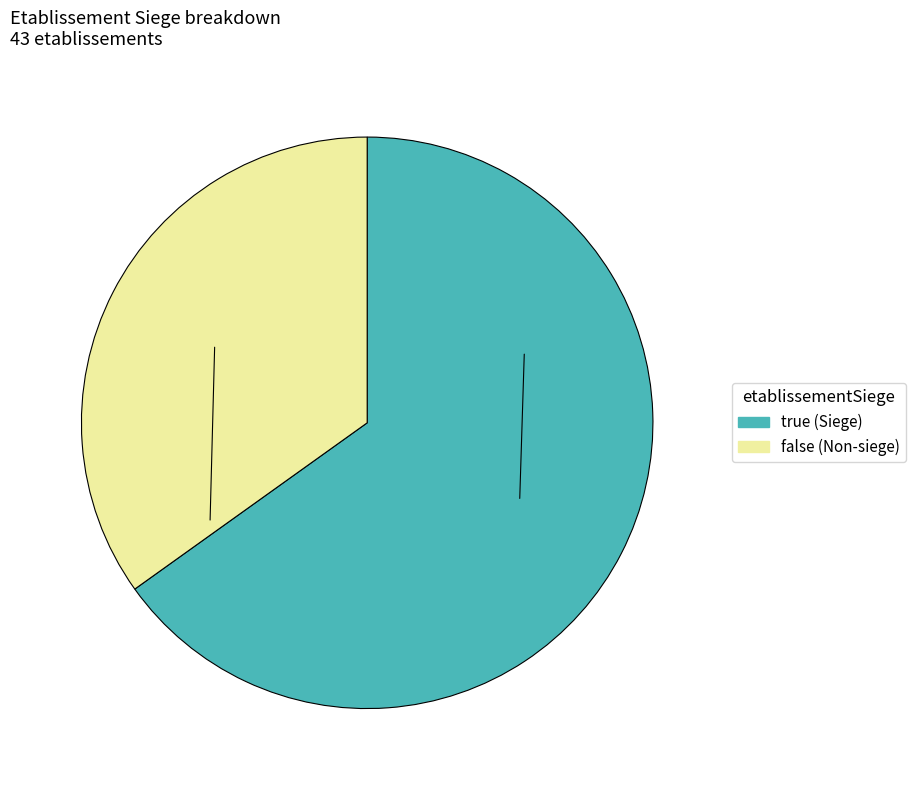

Does true account for over 50% of the chart?

Yes